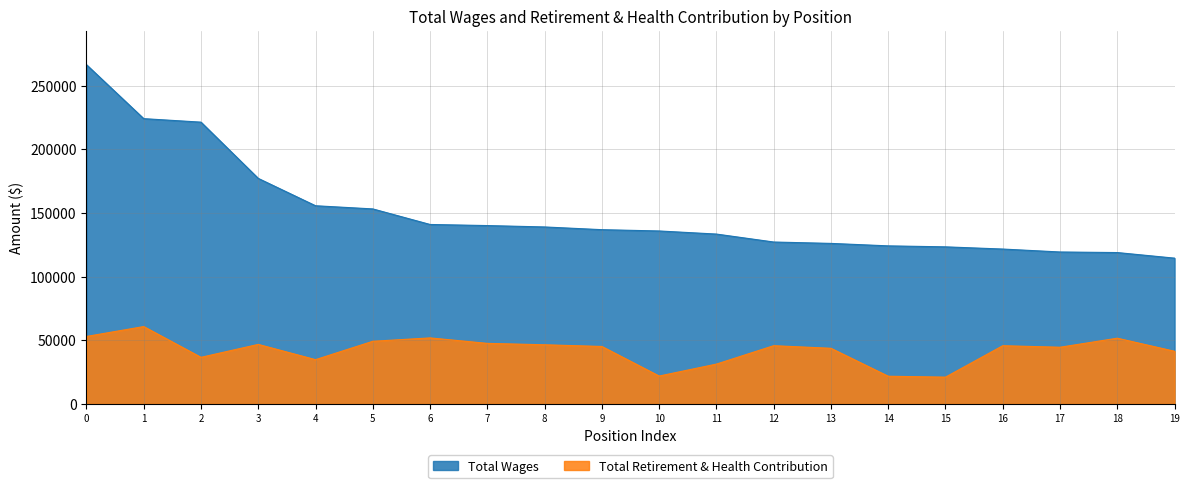

List the series in order of their overall mean, lowest first.

Total Retirement & Health Contribution, Total Wages